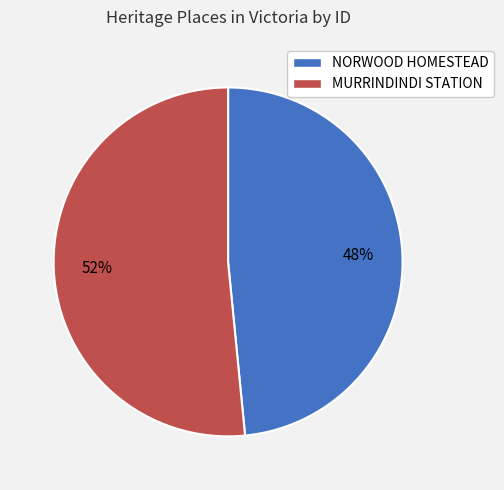

Count the number of slices in the pie.

2